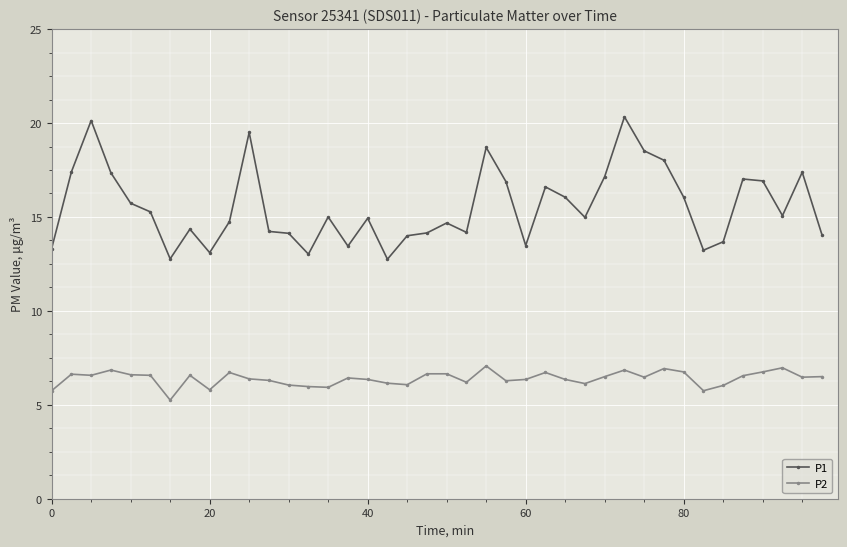

Which series has the largest total across all categories?

P1